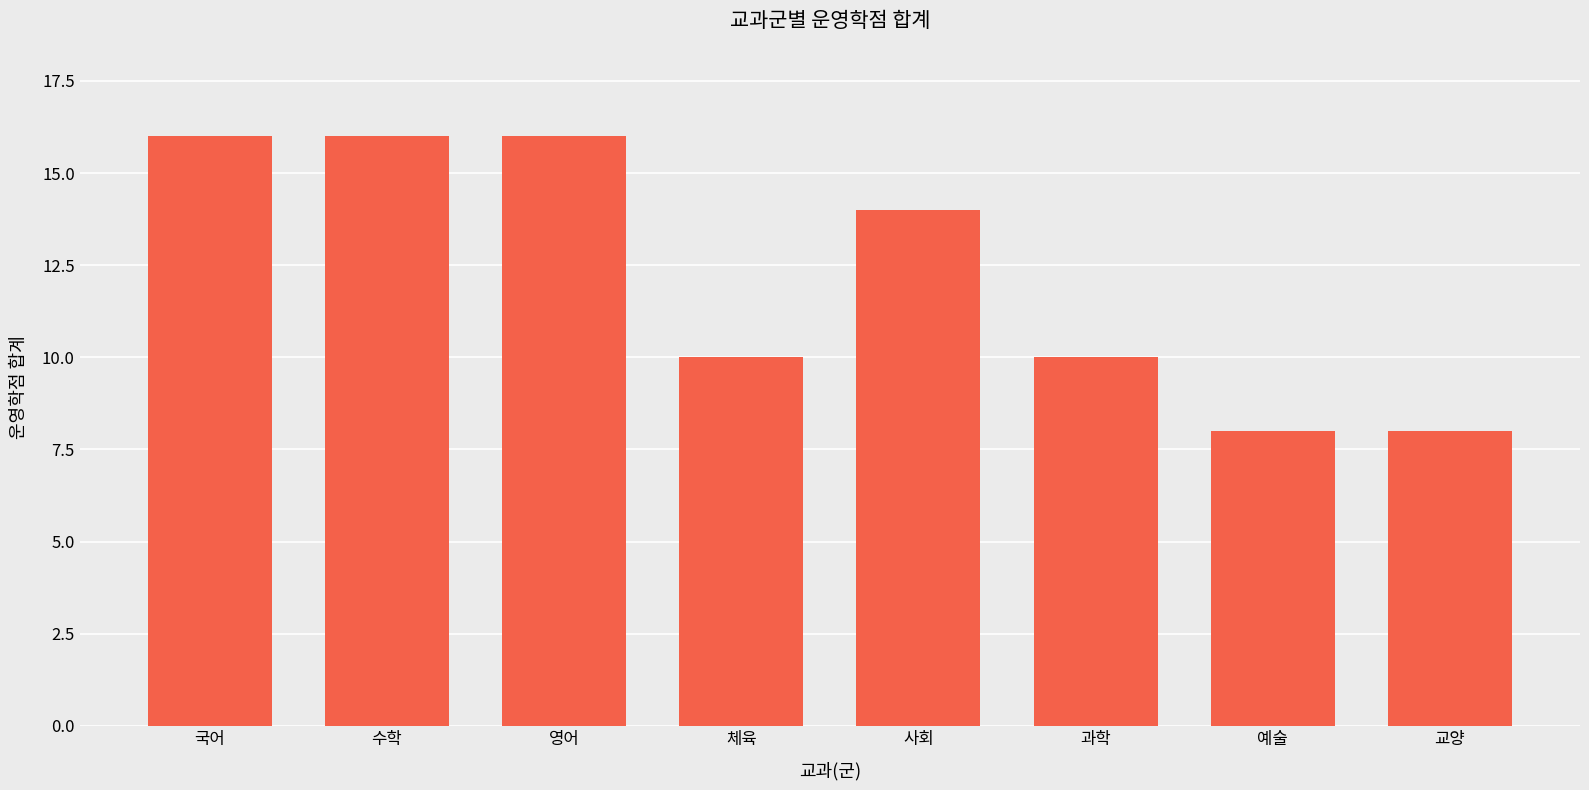

Read the value at 영어.

16